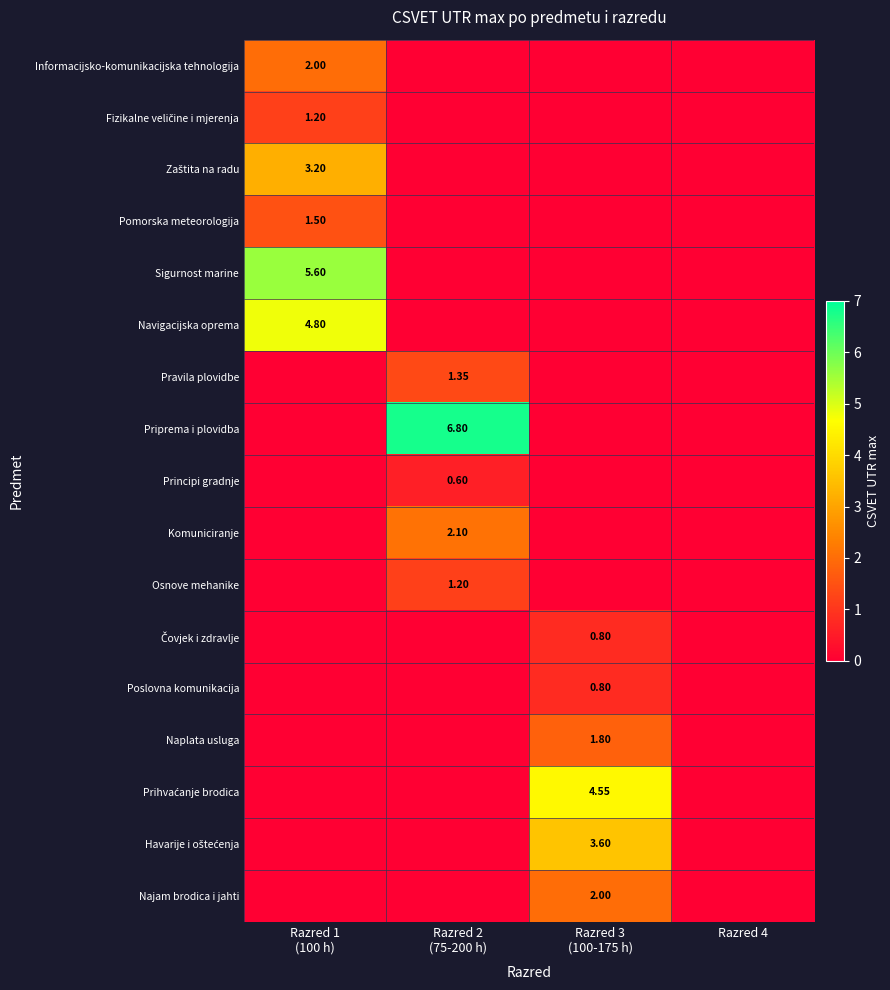

At which label is Čovjek i zdravlje closest to 0?

Razred 1 (100 h)